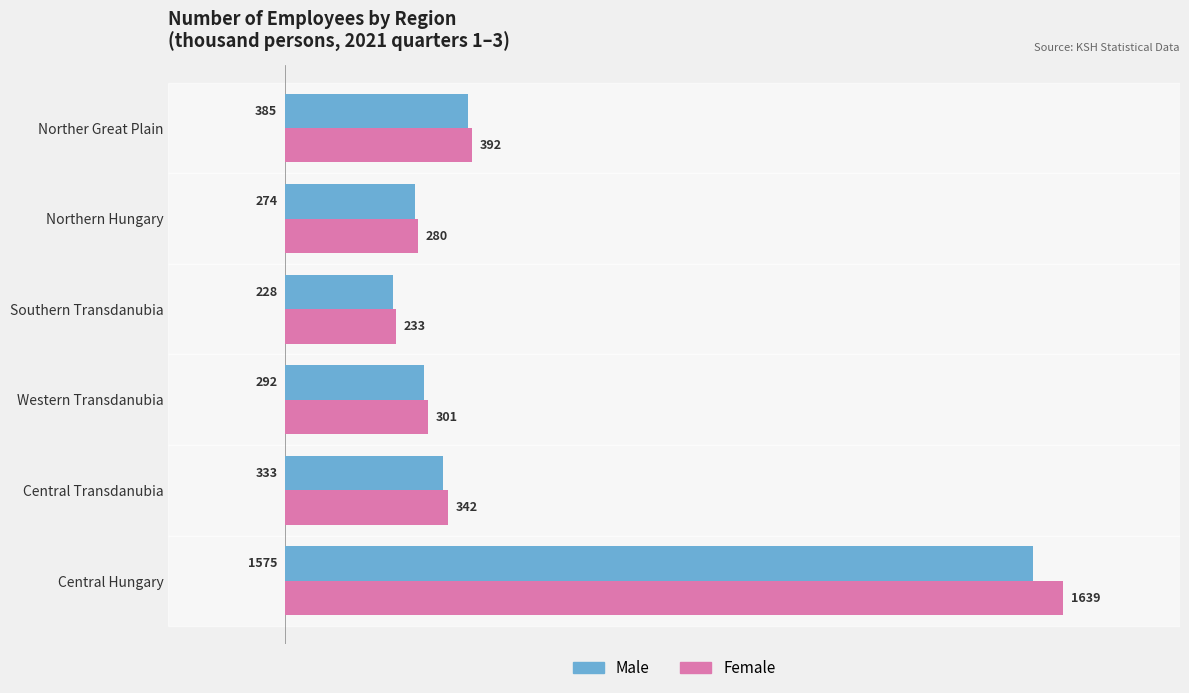

Read the Female value at Northern Hungary.

279.8